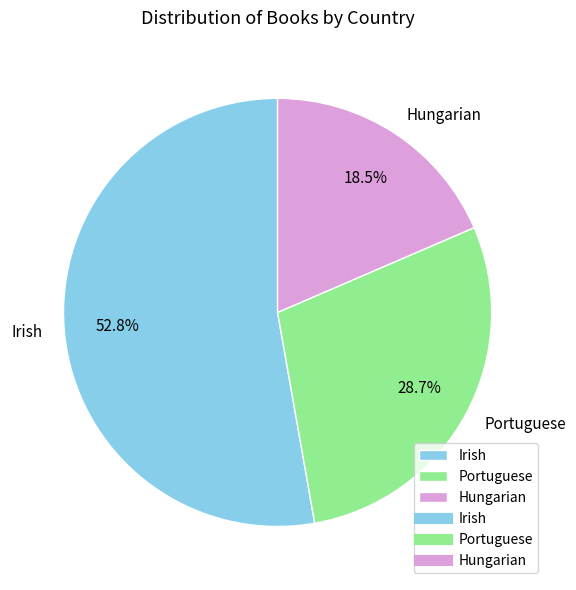

Count the number of slices in the pie.

3